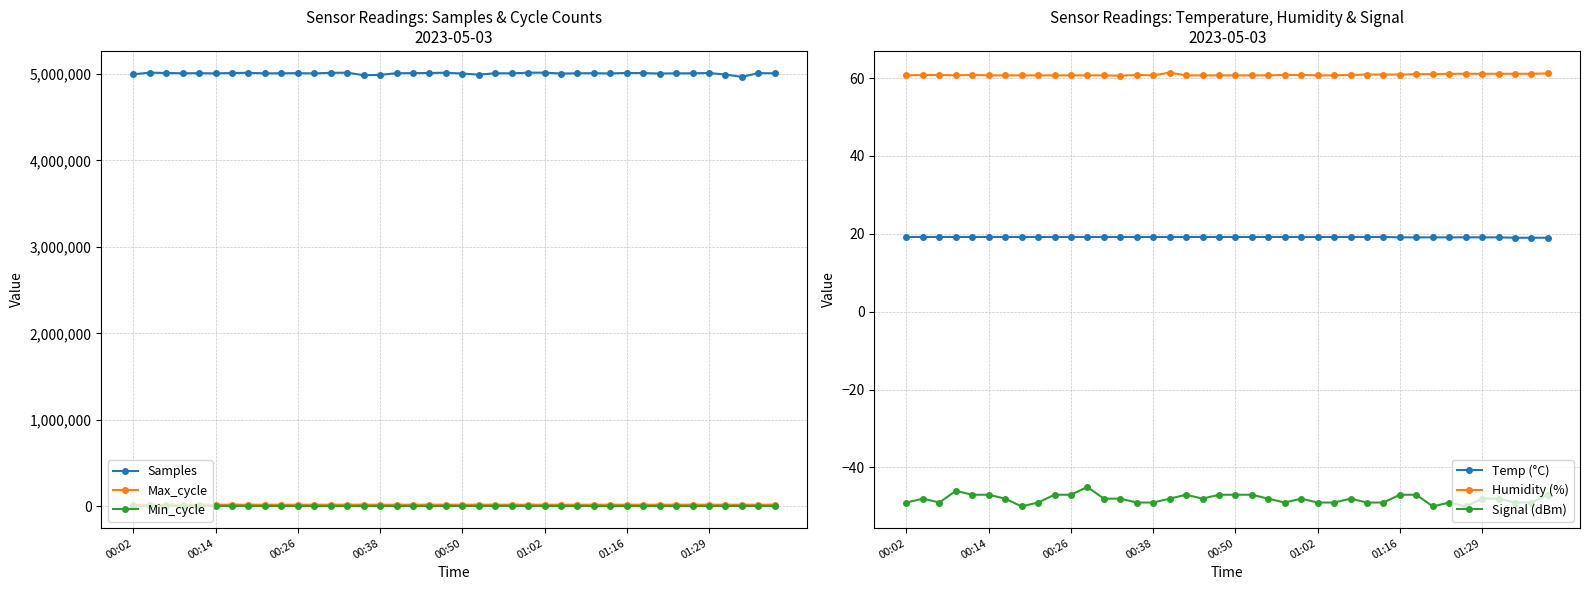

True or false: Signal (dBm) and Temp (°C) cross at least once.

False